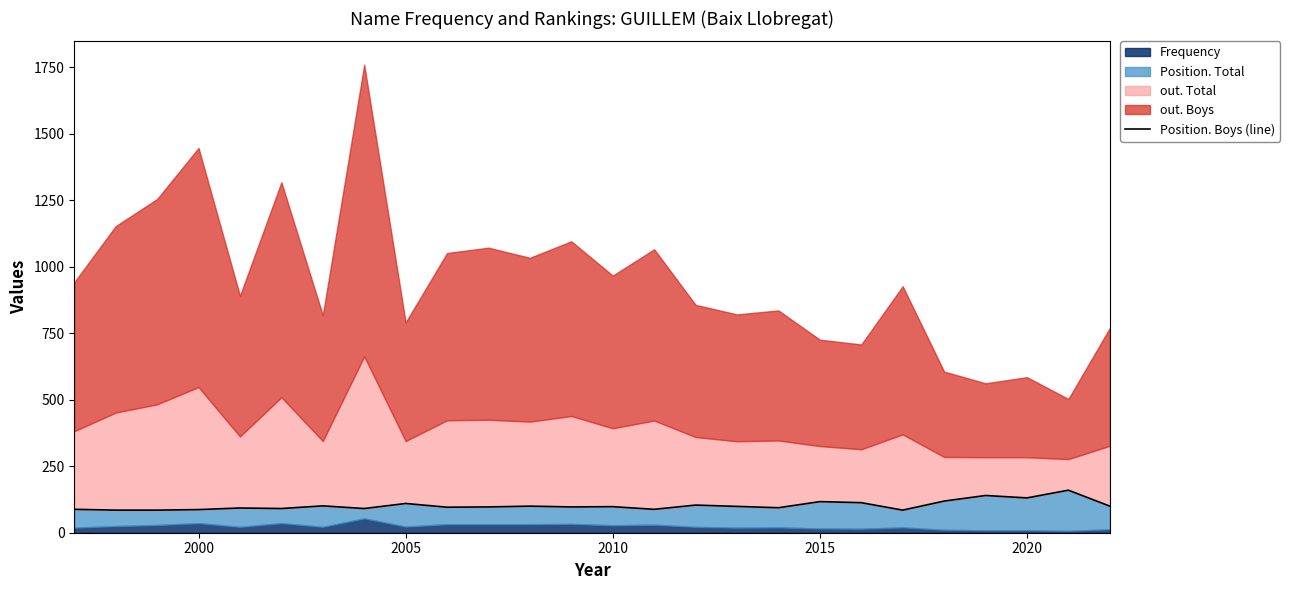

How many points are higher than both their immediate neighbors (excluding endpoints)?

9